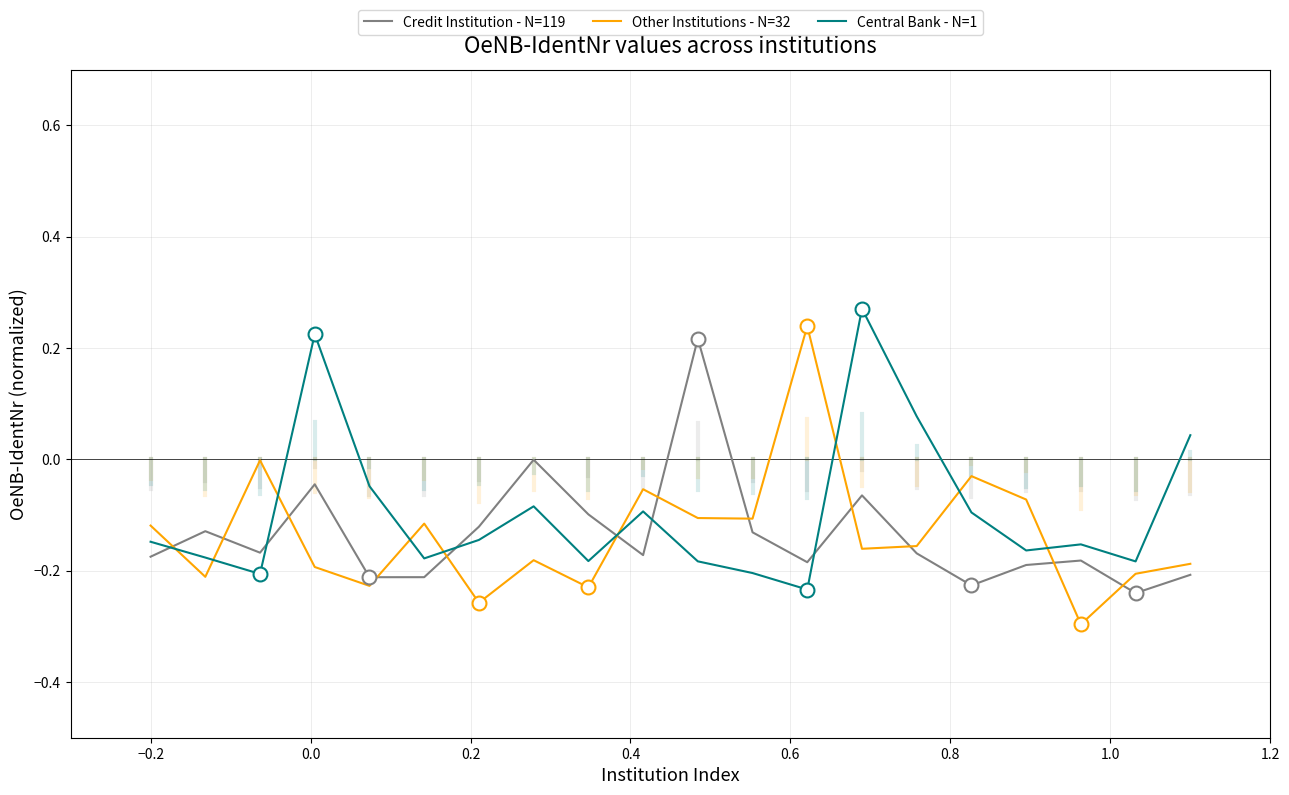

What is the difference between the maximum and minimum values in the Credit Institution - N=119 series?

0.5